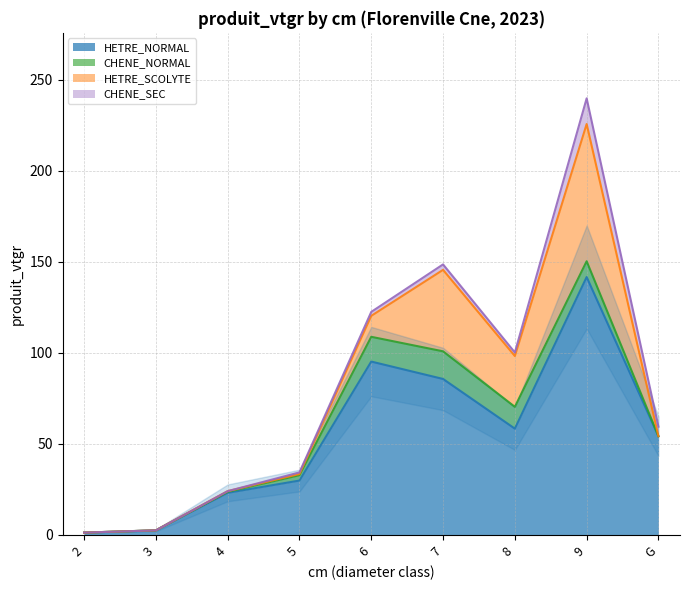

Is it true that HETRE_NORMAL equals 2.5 at 3?

True